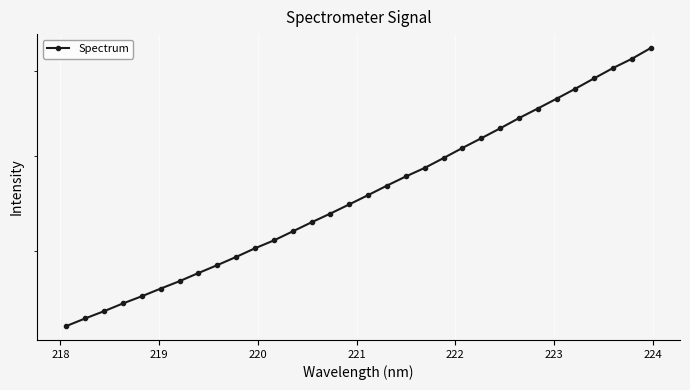

The value at 224 is 678.9. True or false?

True